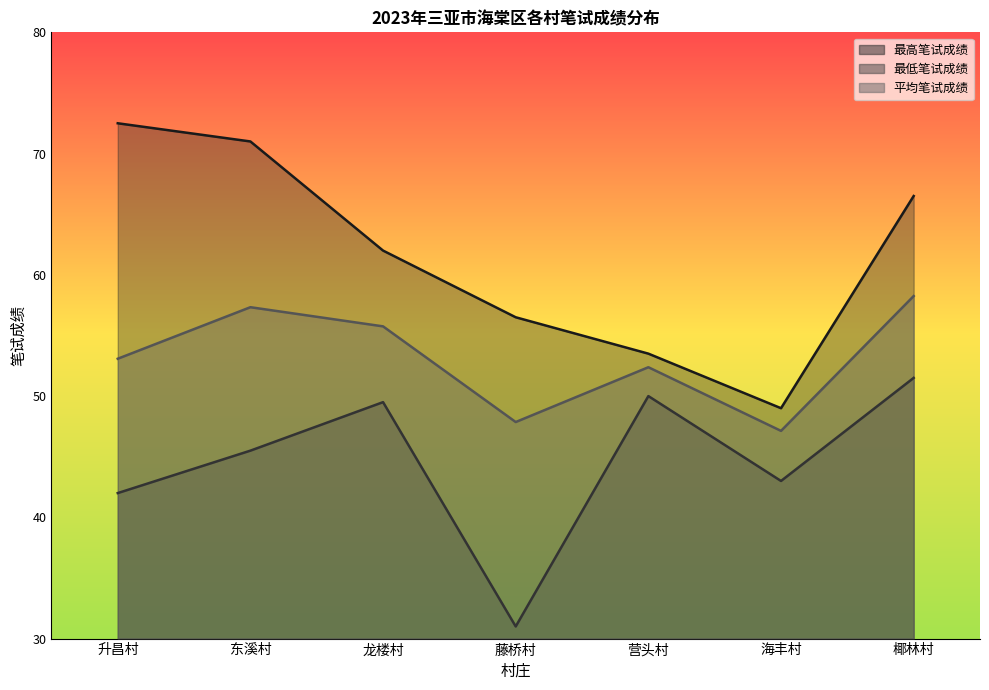

At which category is the sum across all series the highest?

椰林村